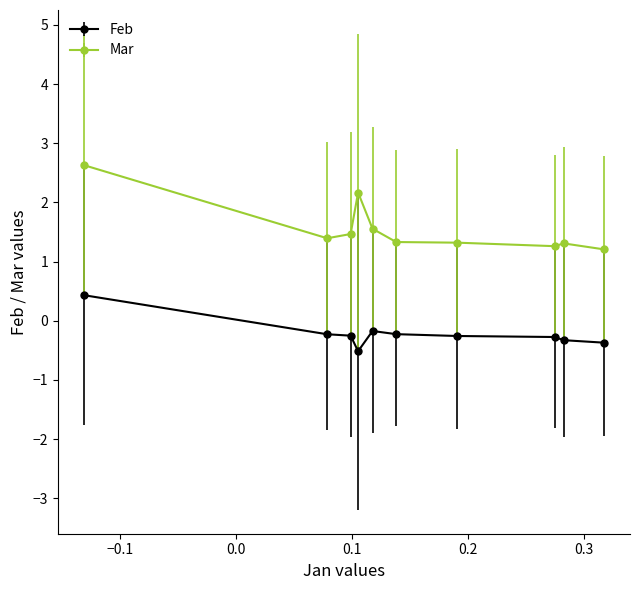

Which series has the widest spread of values?

Mar